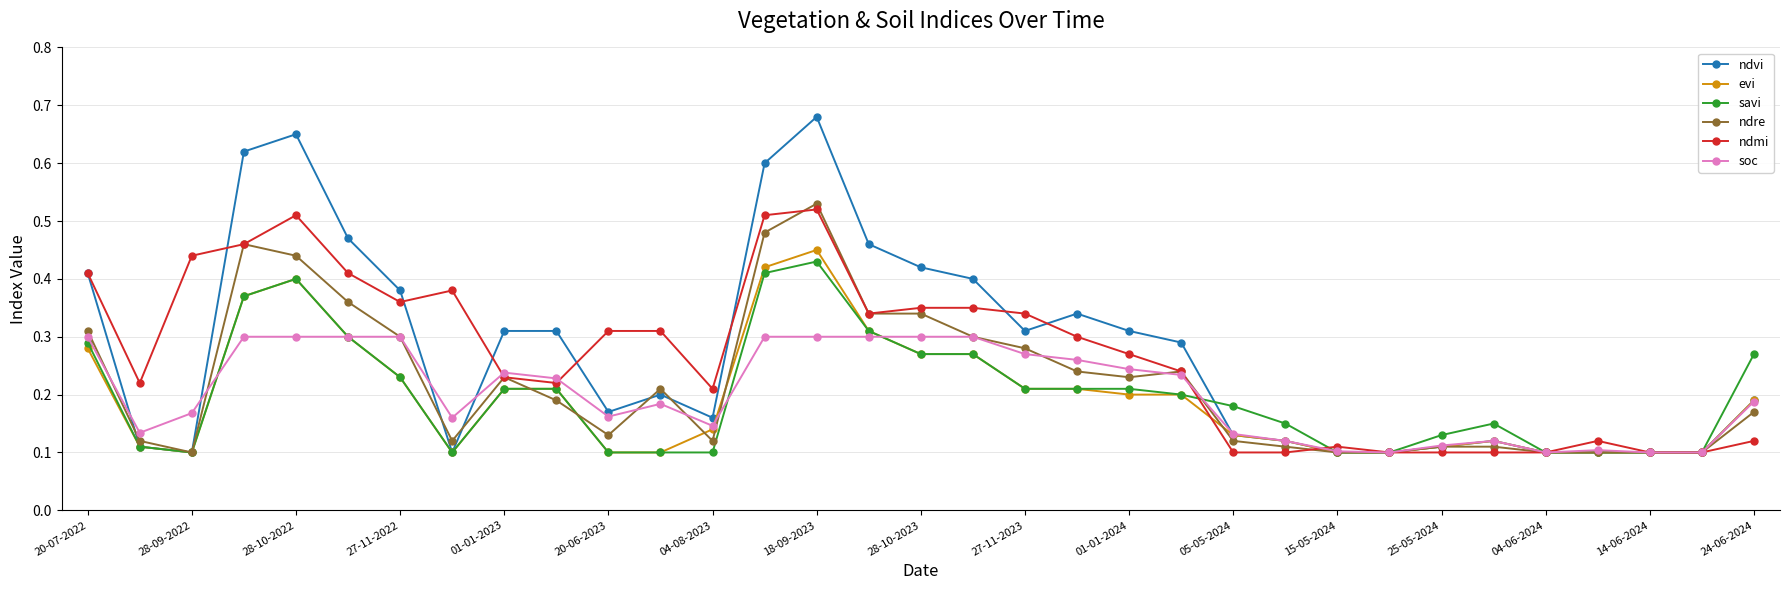

True or false: soc has more than 2 points higher than both neighbors.

True